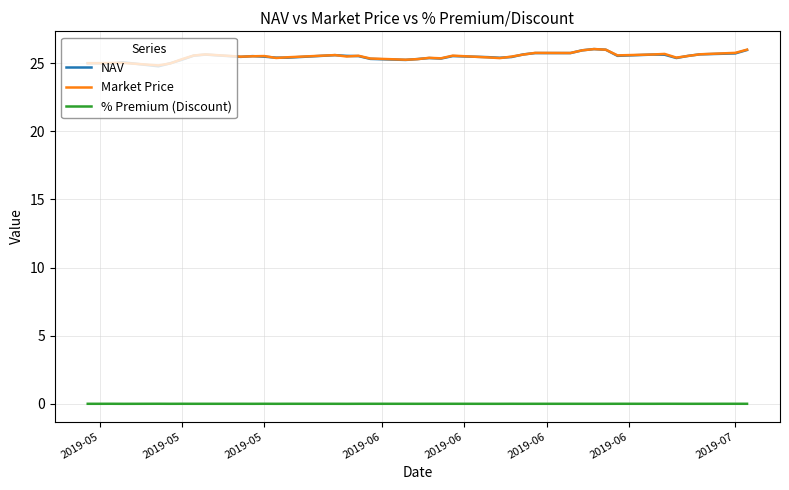

In % Premium (Discount), how many points are higher than both neighbors (excluding endpoints)?

13